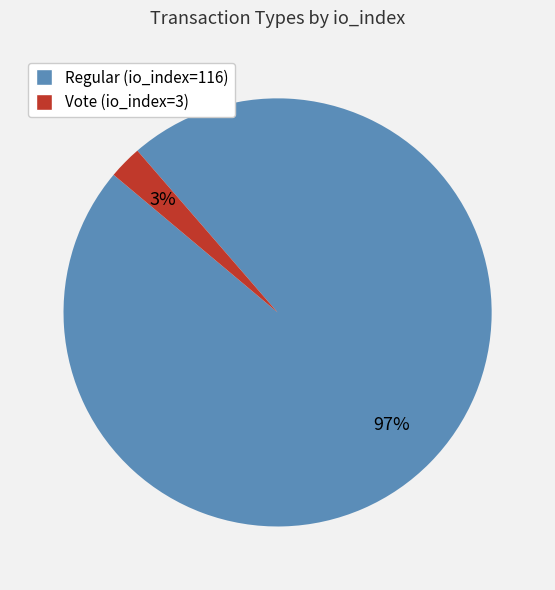

Do Regular (io_index=116) and Vote (io_index=3) together represent more than half of the pie?

Yes